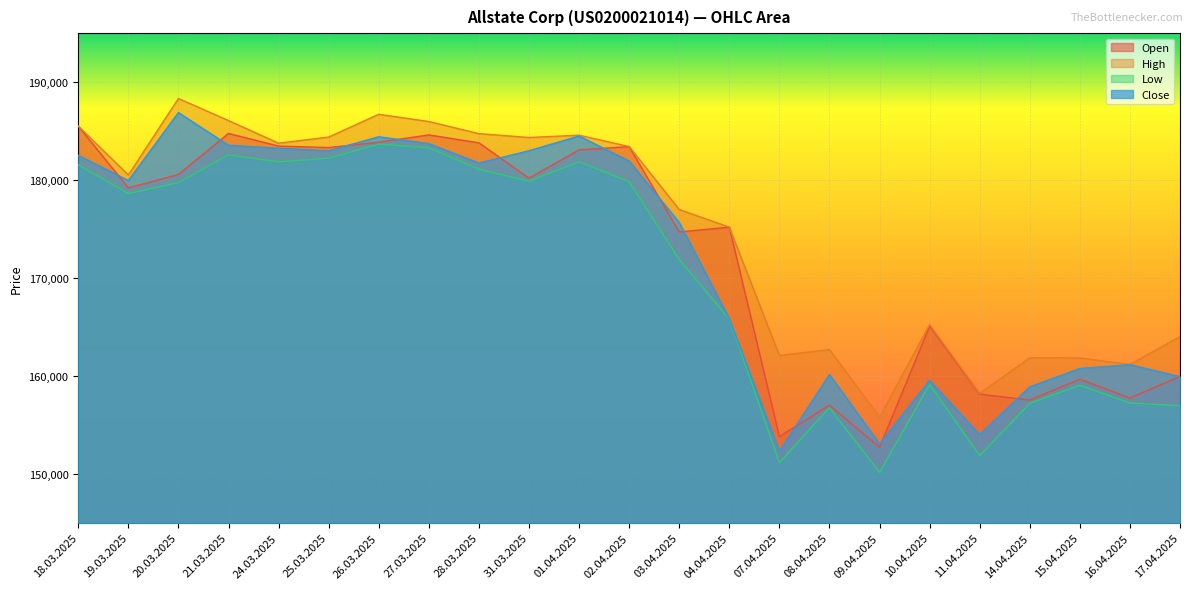

Does the chart display data point markers on the line(s)?

No